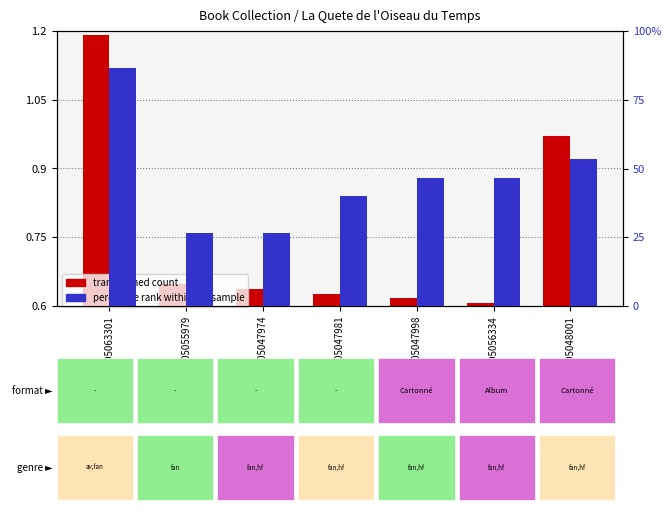

What position from the left is 9782205063301?

1